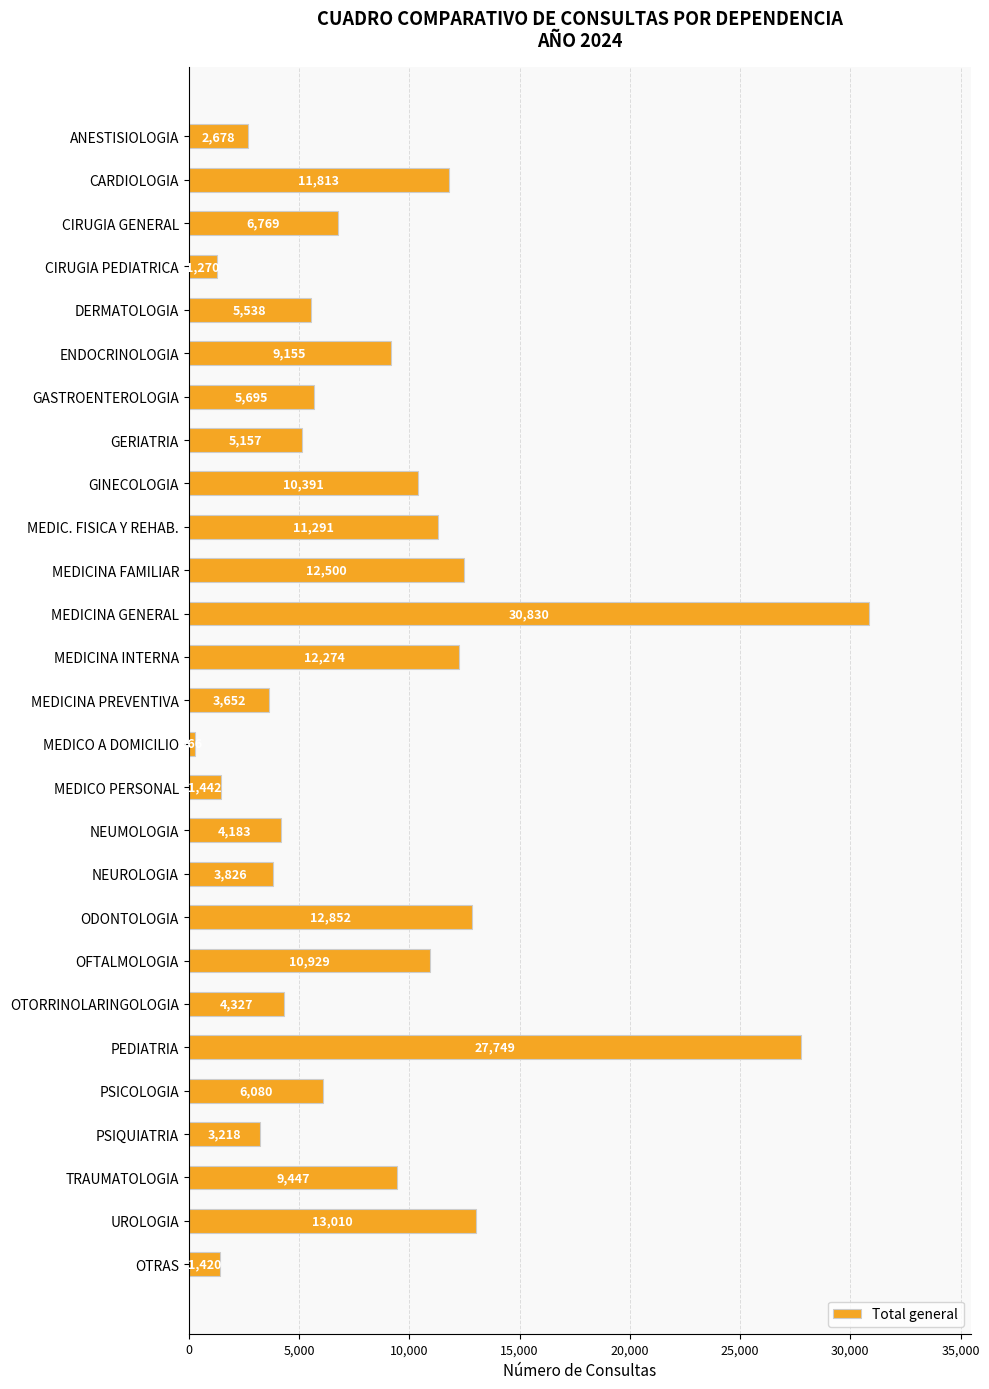

What is the difference between the maximum and minimum values?

30564